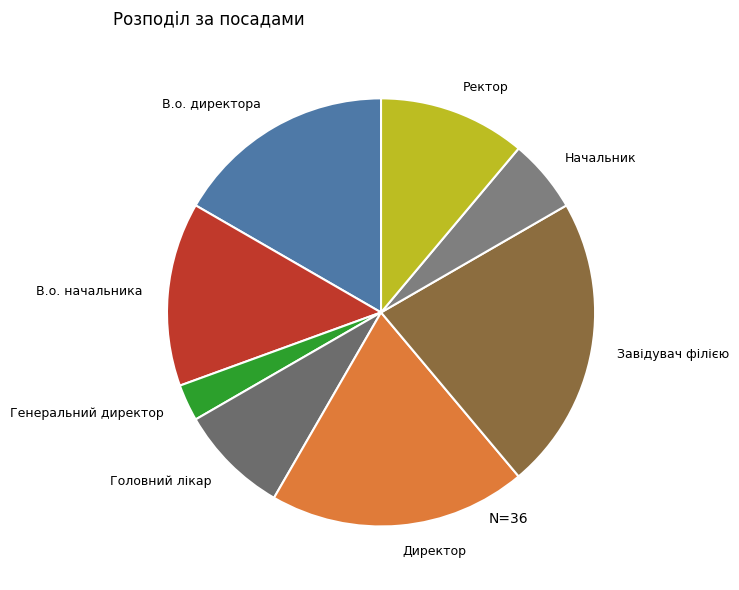

Do Ректор and Головний лікар together represent more than half of the pie?

No